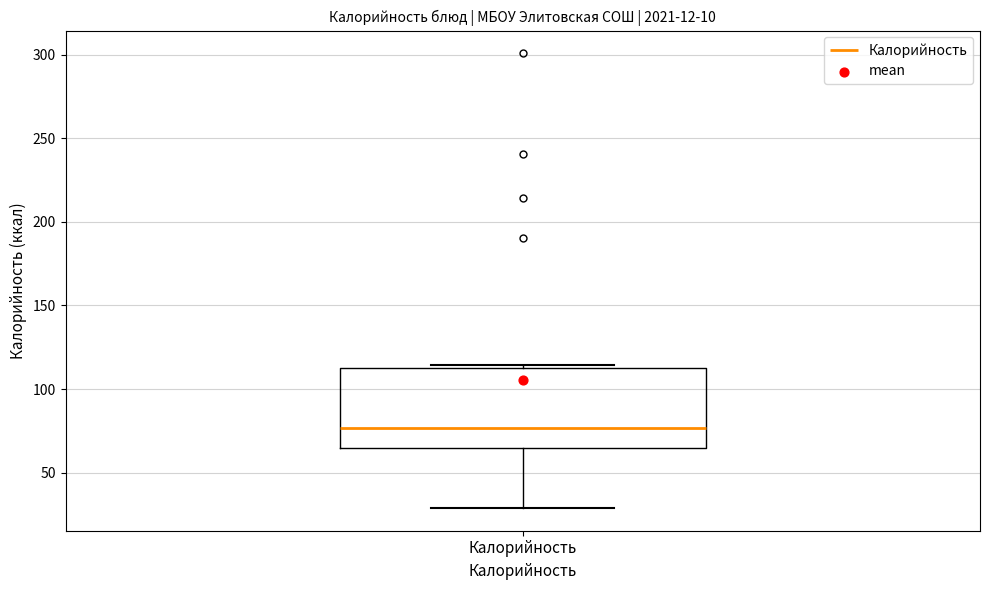

Transcribe this box plot: give where the median line is, the range the box spans, and where the two whiskers end, as read against the y-axis. The values are not printed on the chart, so give them approximately, as read against the axis.

median 75, box 65 to 110, whiskers 30 to 115